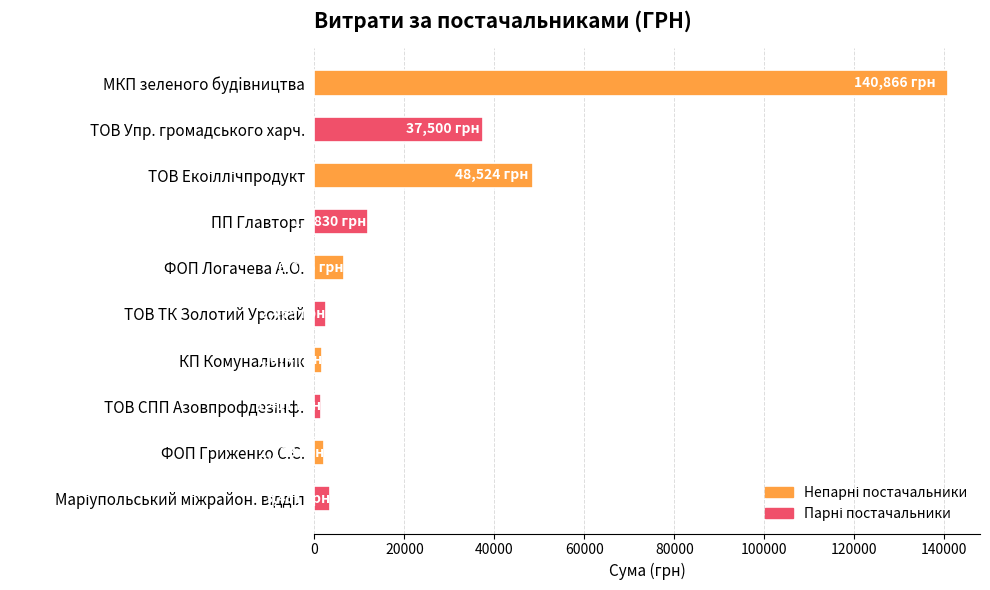

What is the label of the 4th bar from the bottom?

КП Комунальник